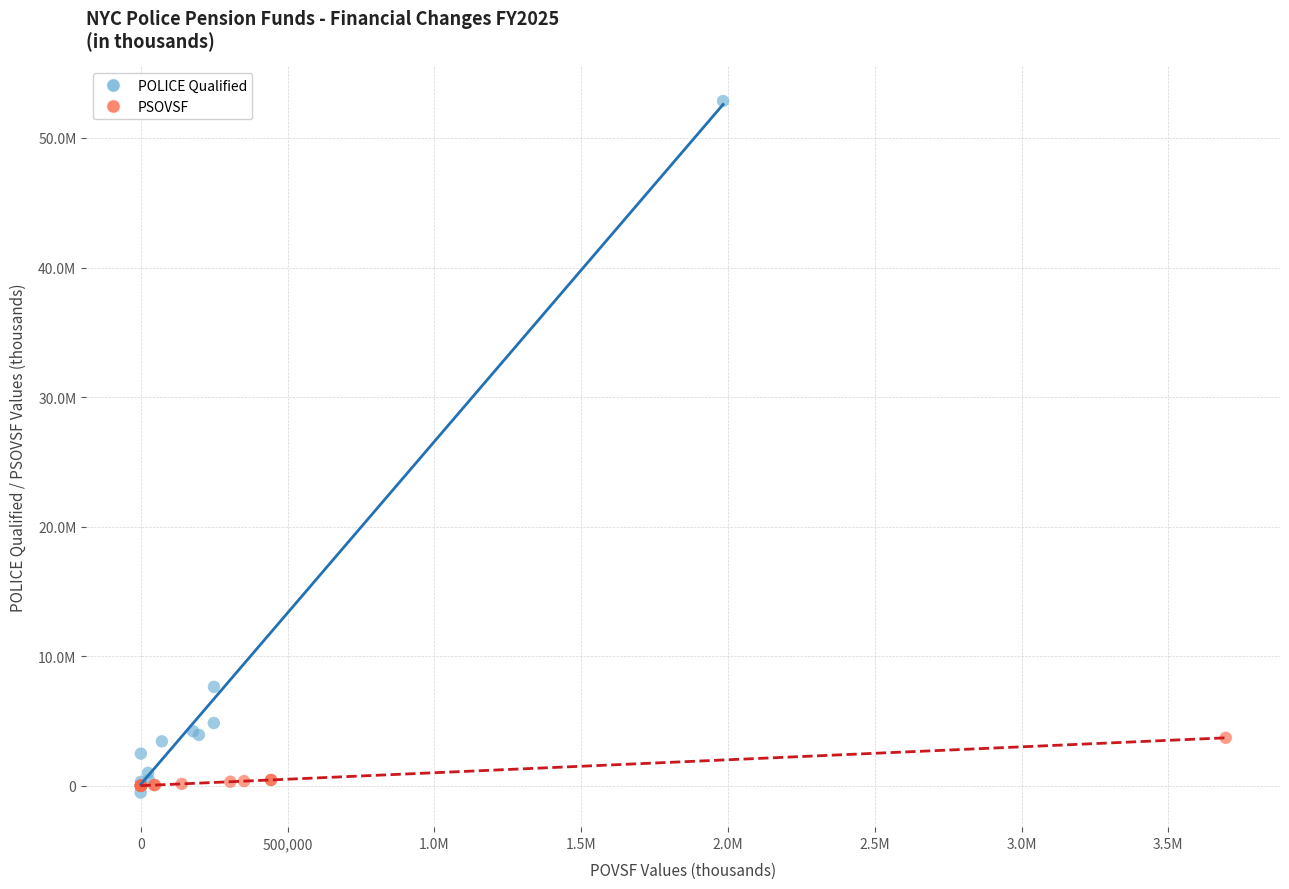

Which series reaches the minimum Y coordinate?

POLICE Qualified